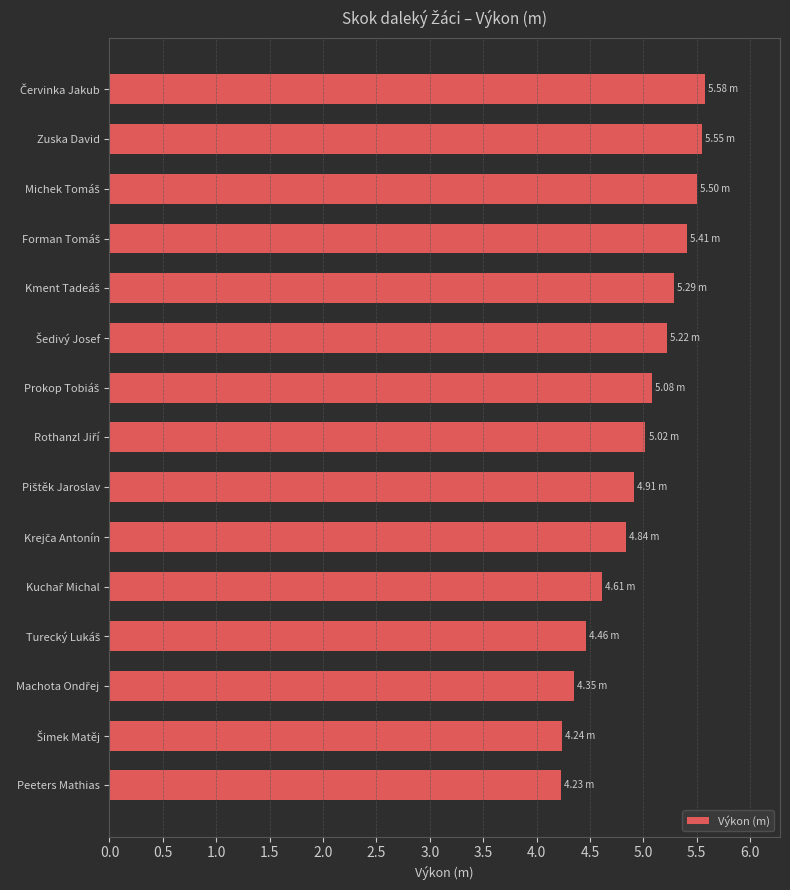

What is the label of the 1st bar from the bottom?

Peeters Mathias